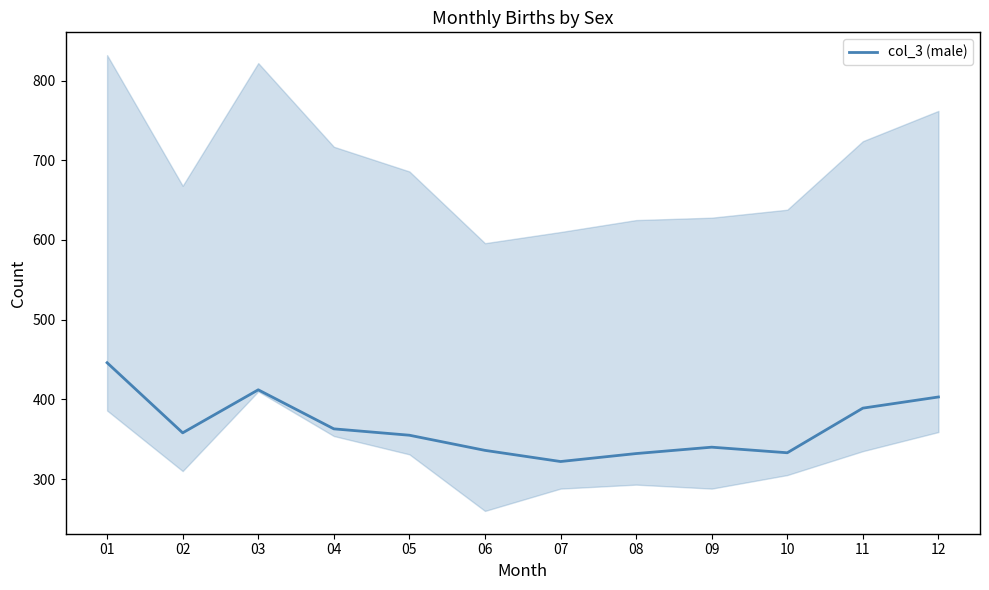

The value at 08 is 332. True or false?

True